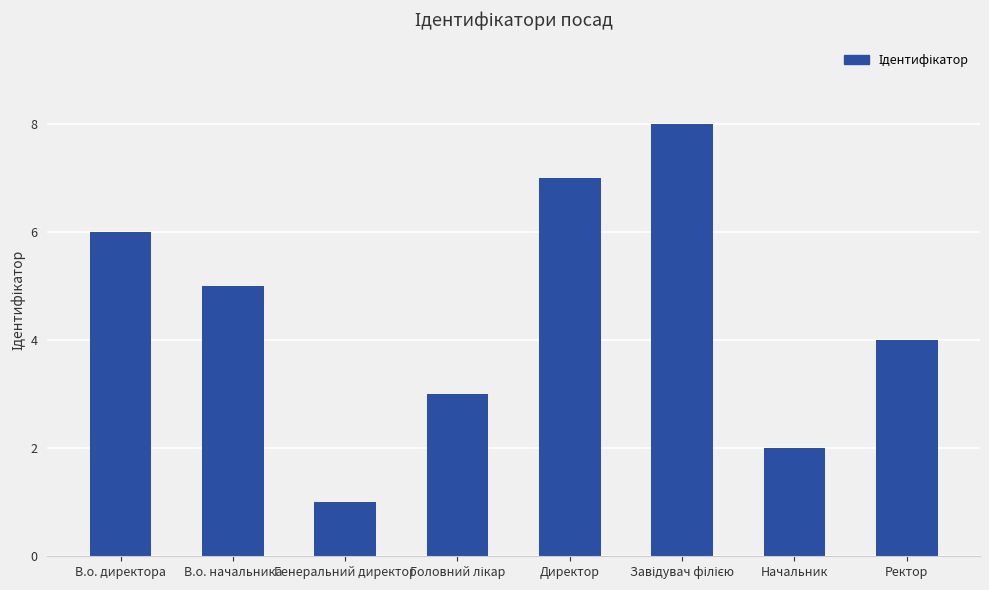

How many data points are less than 5?

4